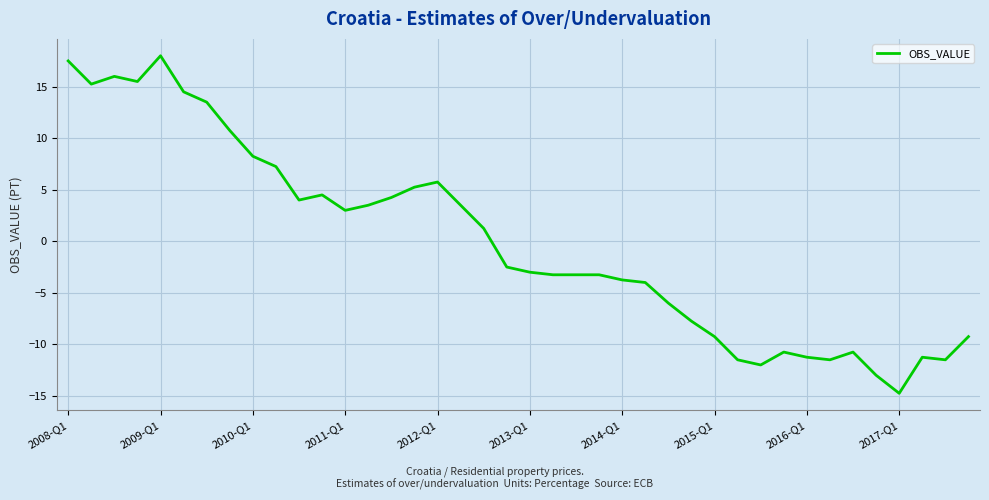

What is the maximum value shown in the chart?

18.0